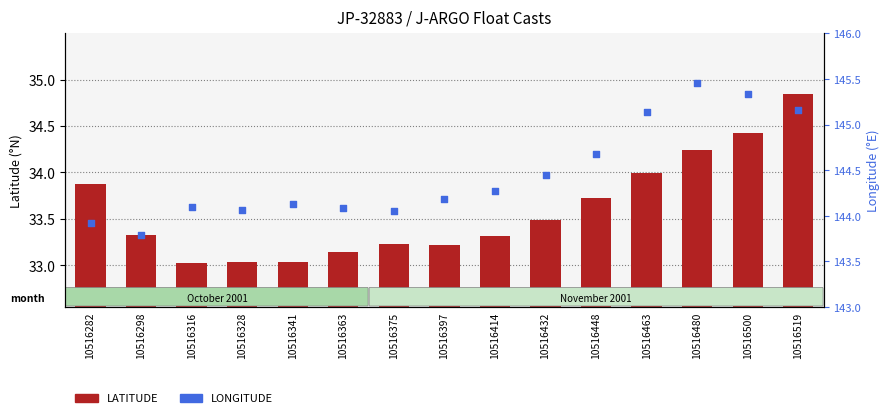

What is the total value across all series at 10516448?

178.4